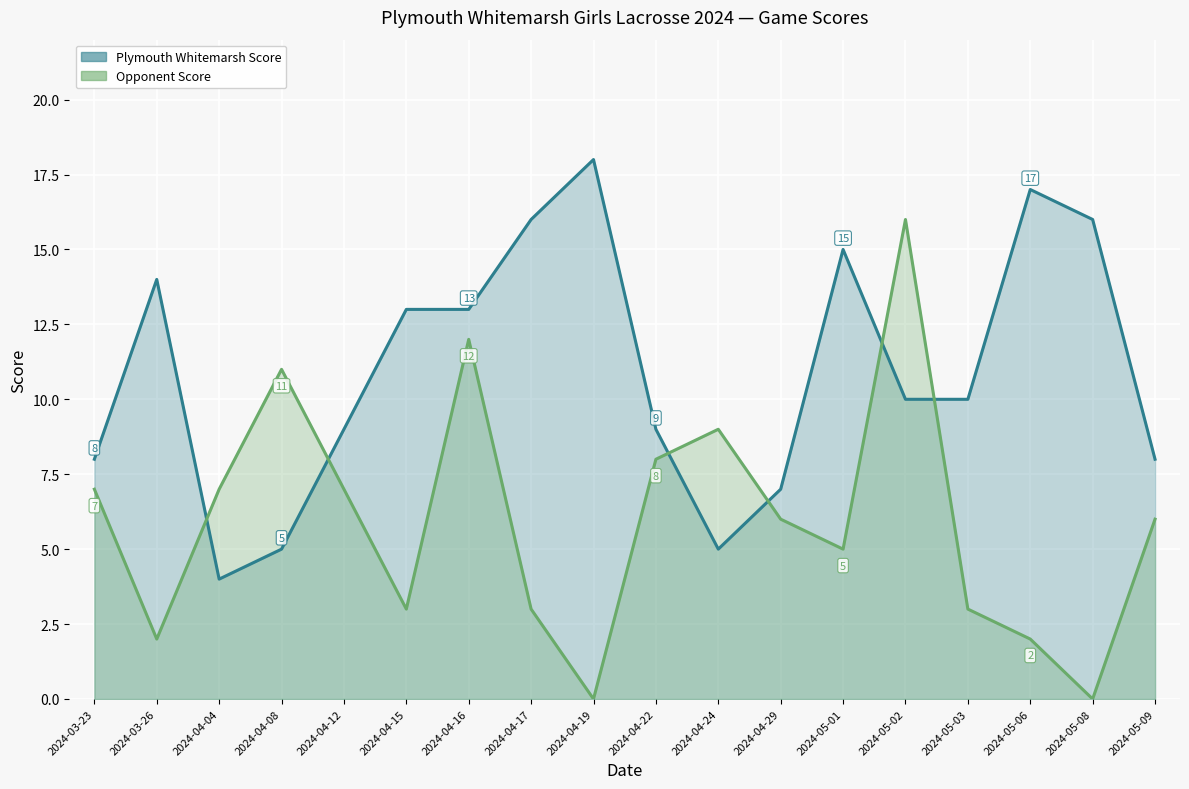

What is the label of the 7th point from the right?

2024-04-29